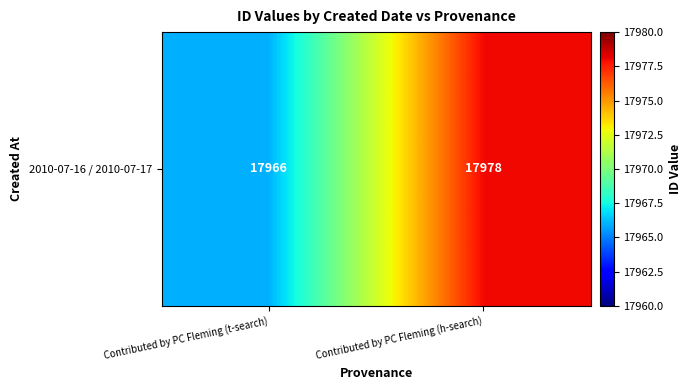

How many data points are less than 17978?

1